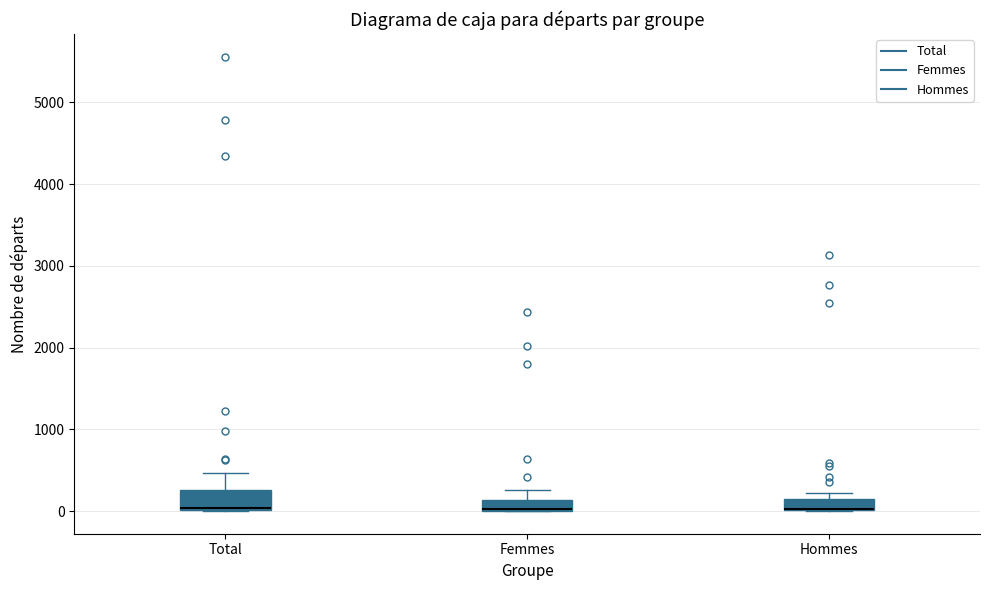

Where is the upper edge of the box for Hommes on the y-axis? The values are not printed on the chart, so give them approximately, as read against the axis.

100